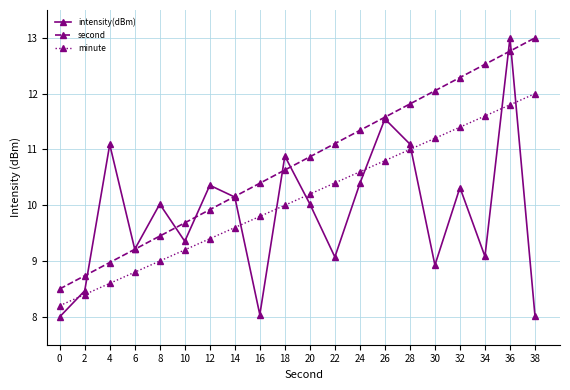

Where do intensity(dBm) and second first cross each other?

2 and 4